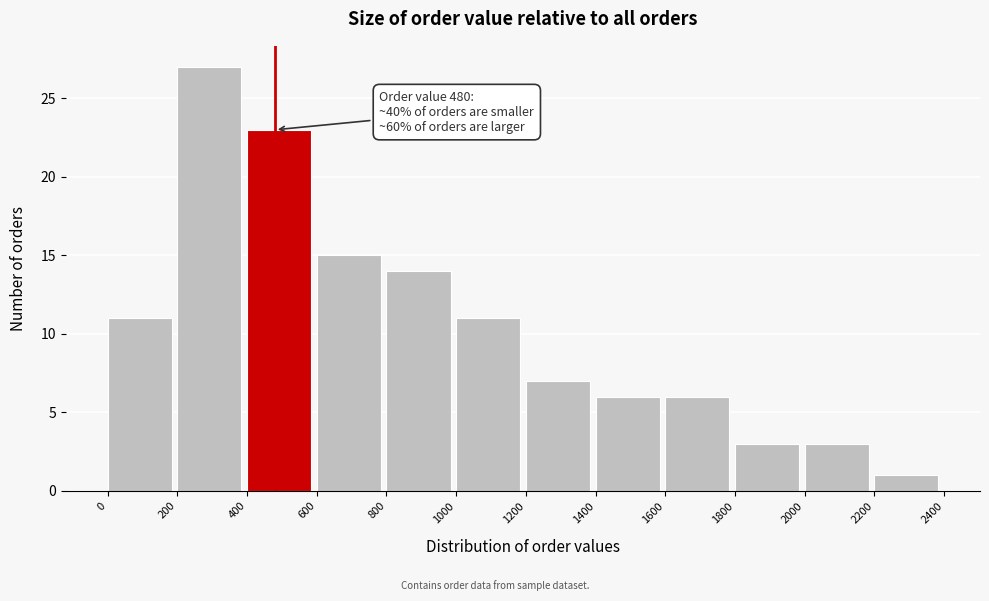

Which range on the x-axis has the tallest bar?

200 to 400